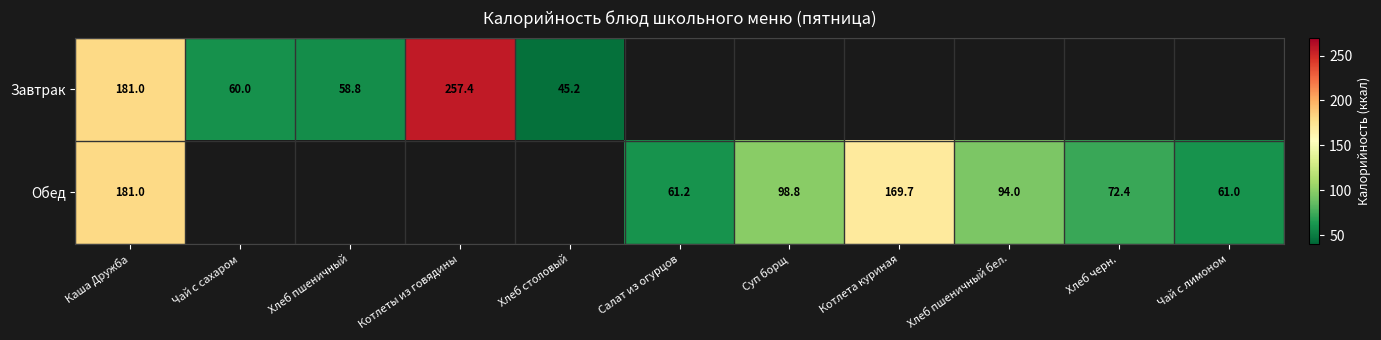

At which label is Завтрак closest to 151?

Каша Дружба